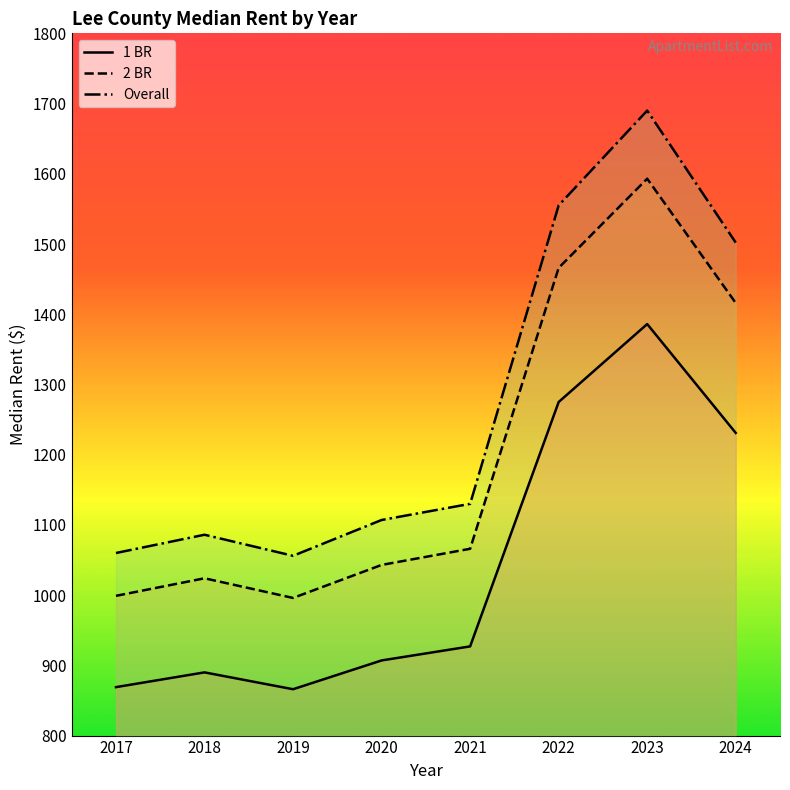

What is the average value of the 1 BR series?

1044